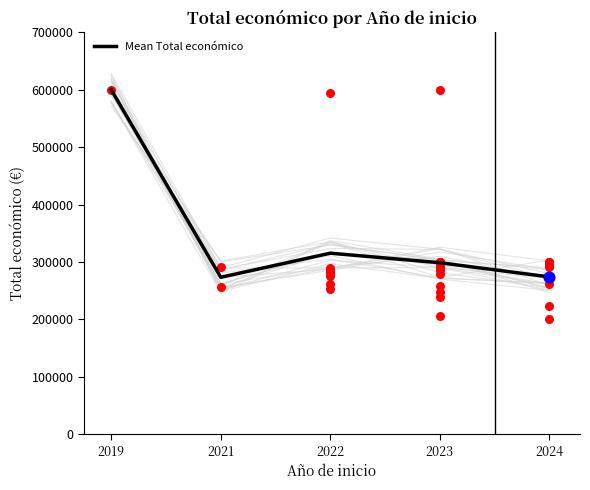

What is the ratio of the value at 2019 to the value at 2021?

2.2